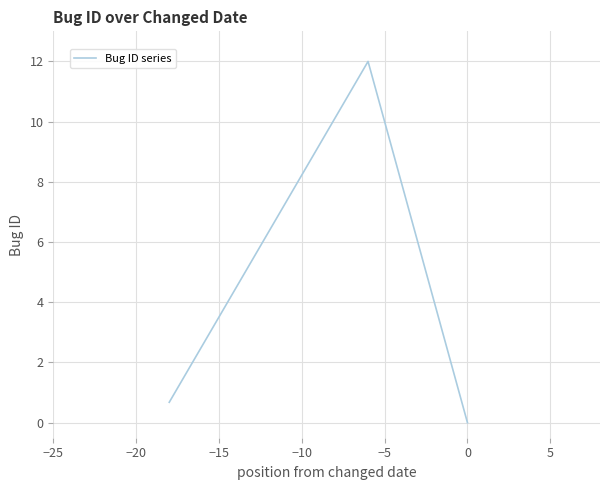

What is the average value?

4.2